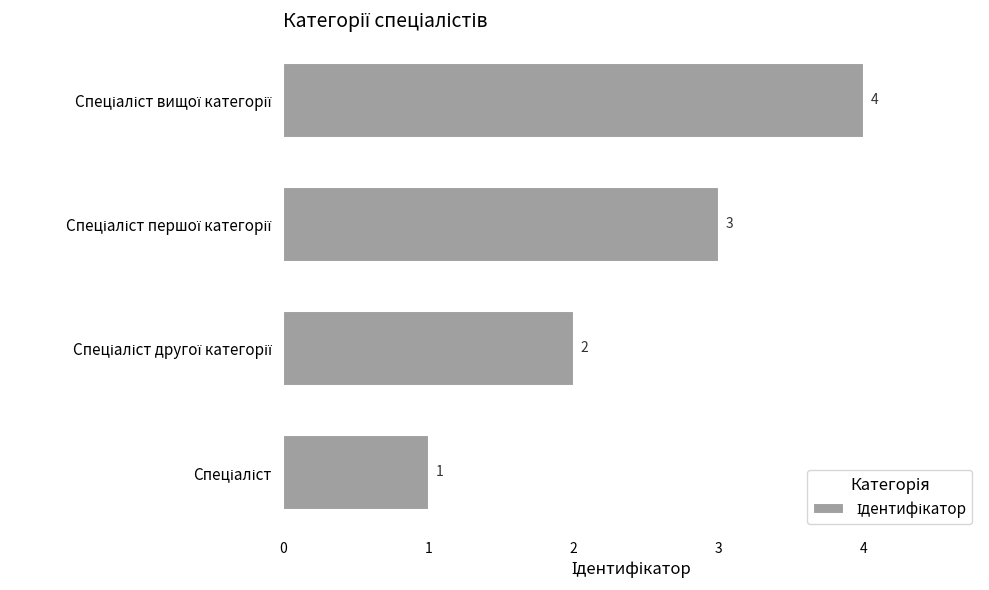

What is the maximum value shown in the chart?

4